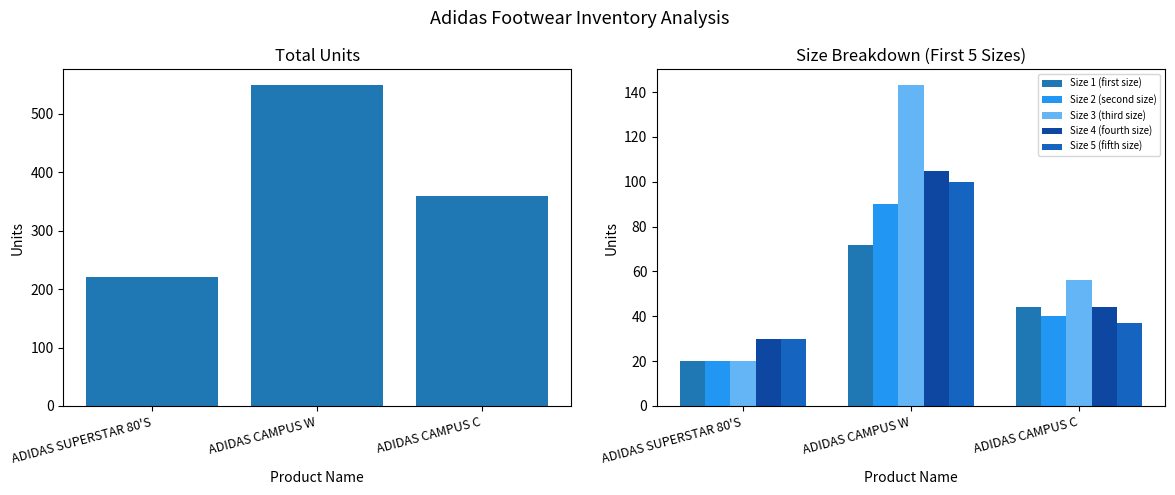

What is the value of the Size 2 (second size) bar at the 1st from the left?

20